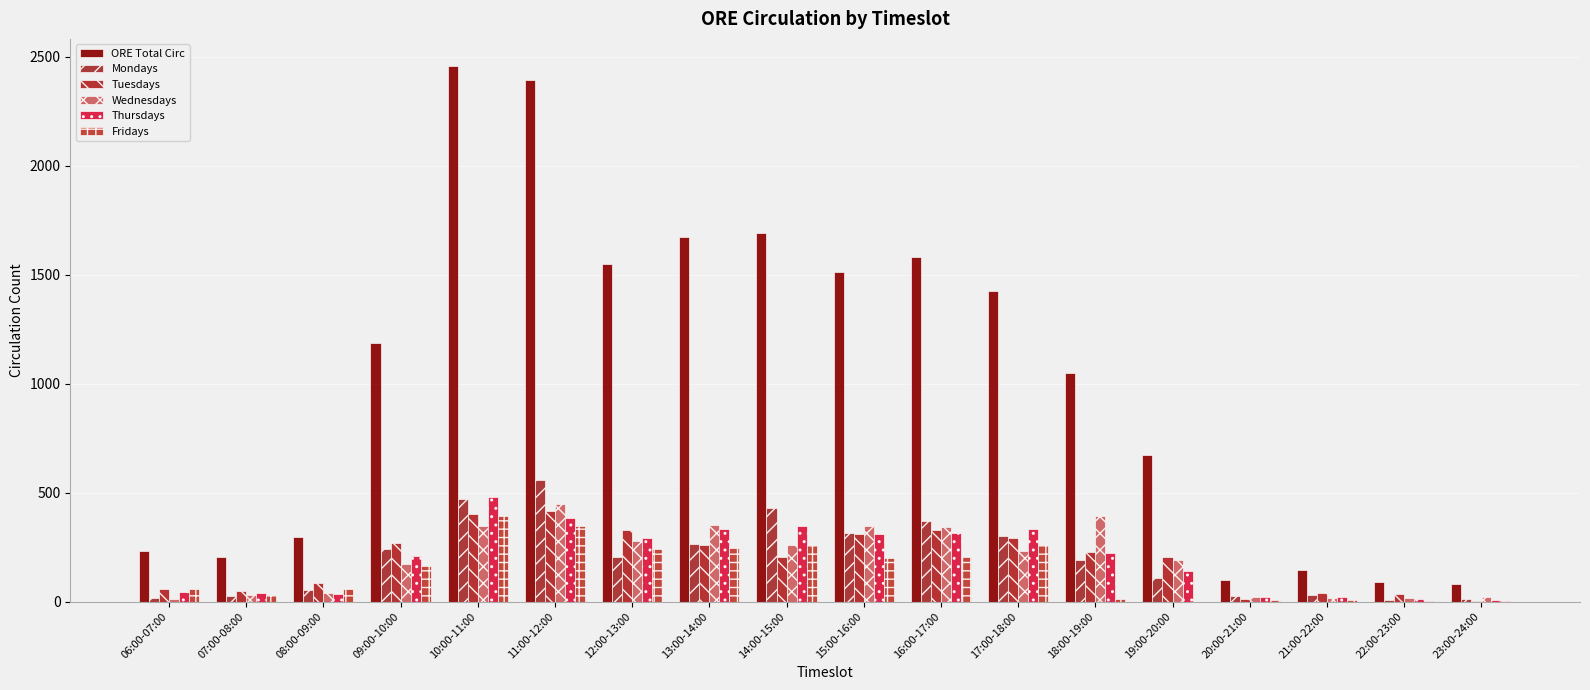

How many categories are shown in the chart?

18